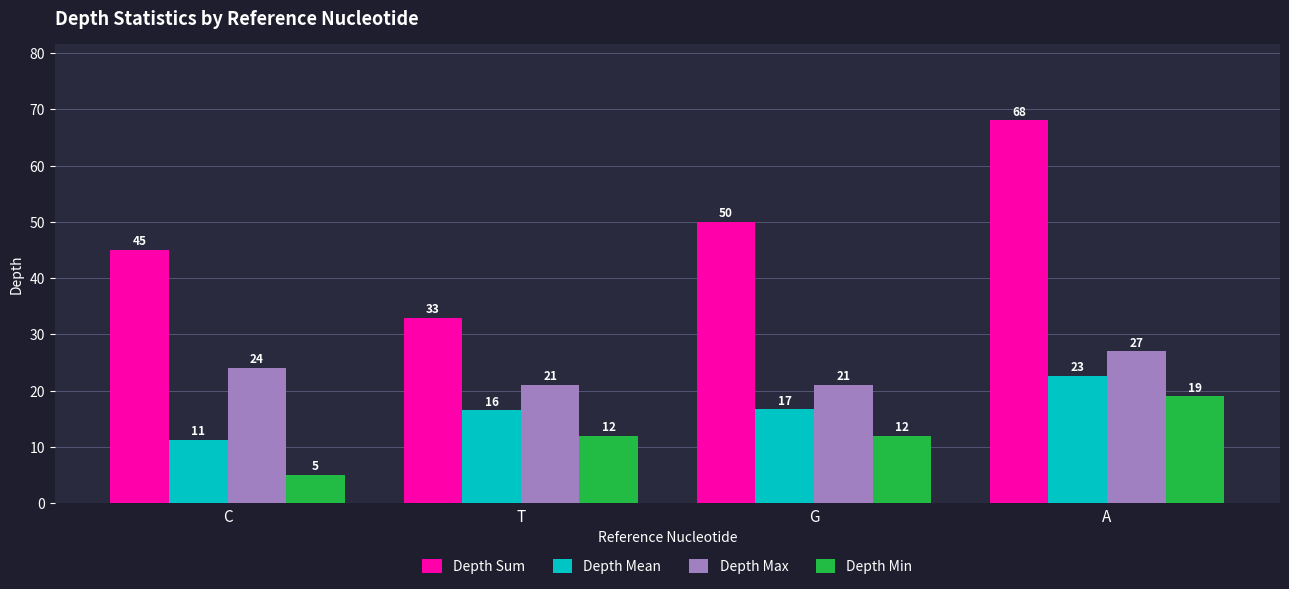

At how many categories does at least one series exceed 34?

3